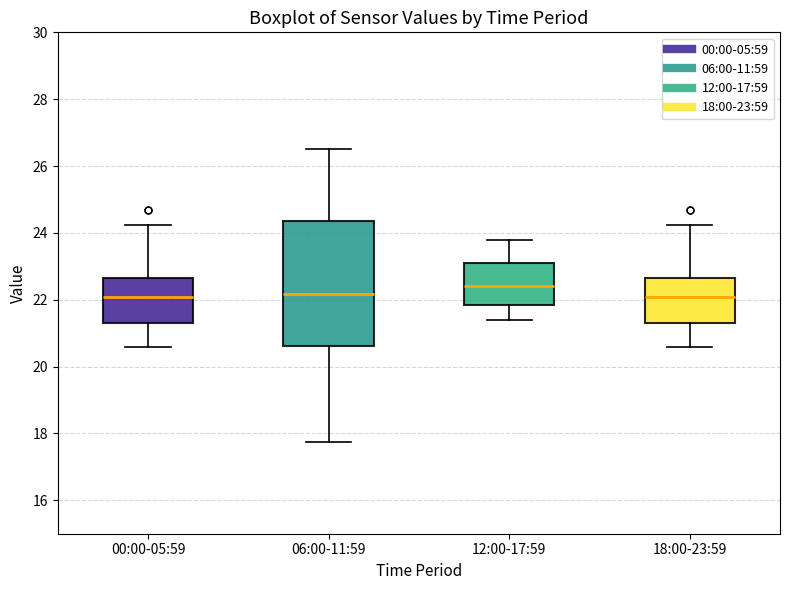

Which box is the tallest, from its lower edge to its upper edge?

06:00-11:59